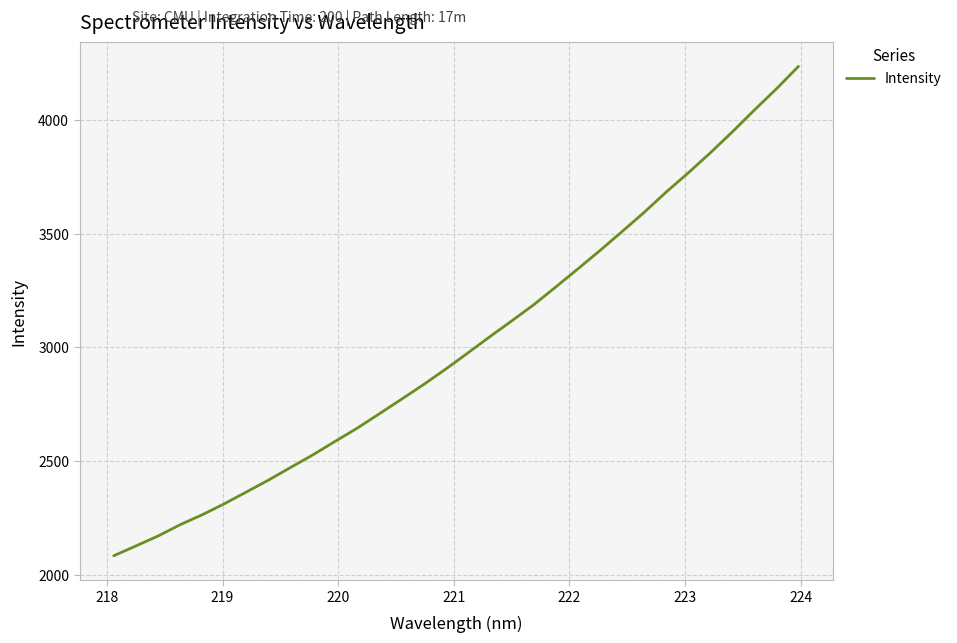

What is the difference between the maximum and minimum values?

2151.5